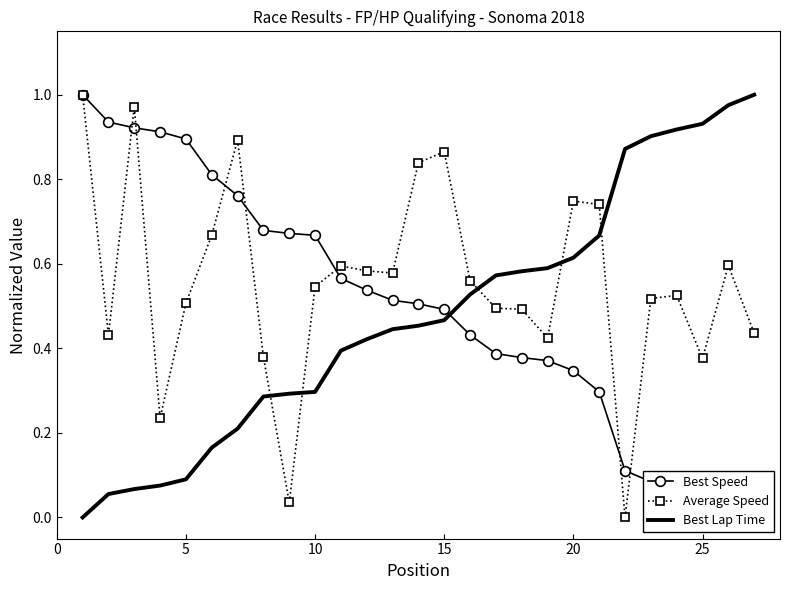

What are all the series names shown in the legend?

Best Speed, Average Speed, Best Lap Time